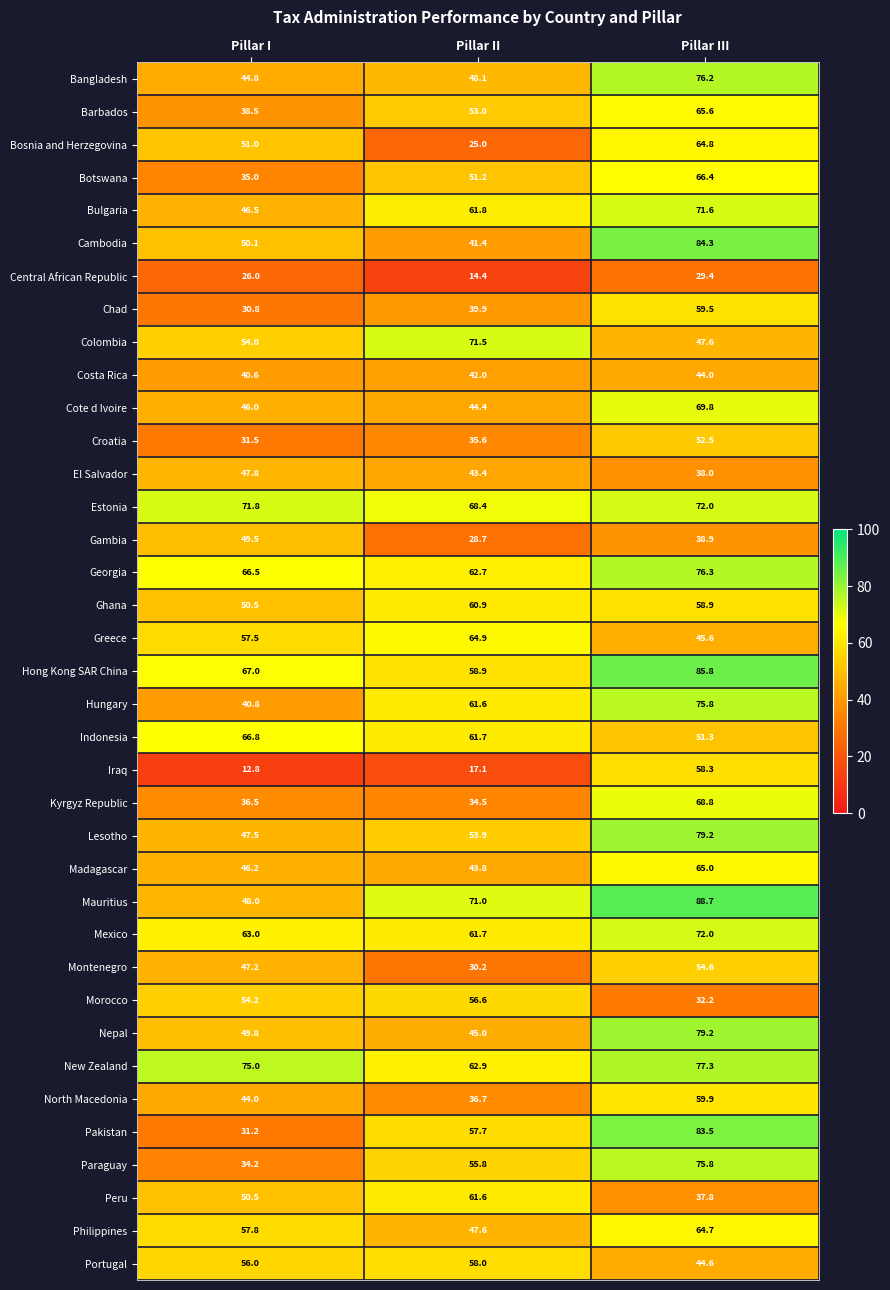

Which label corresponds to the largest value in the chart?

Pillar III